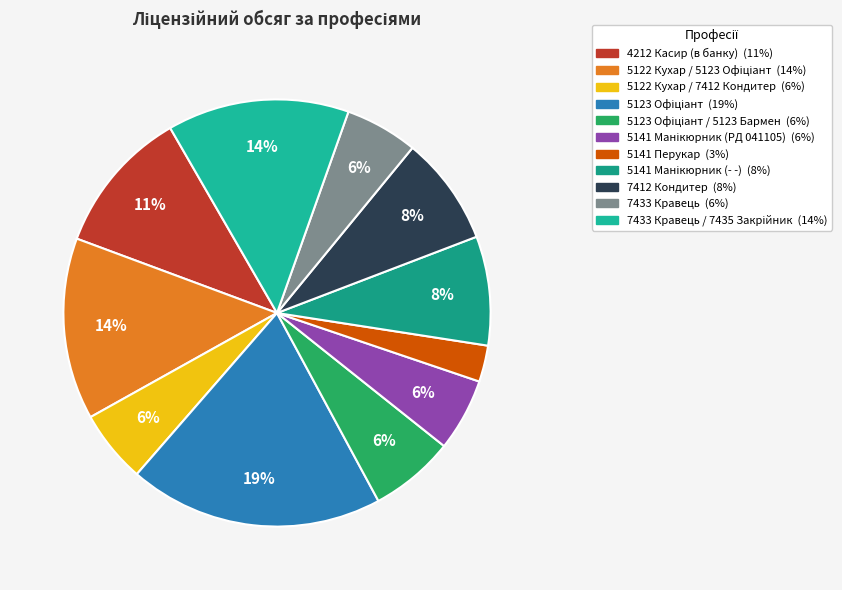

How many slices are in this pie chart?

11